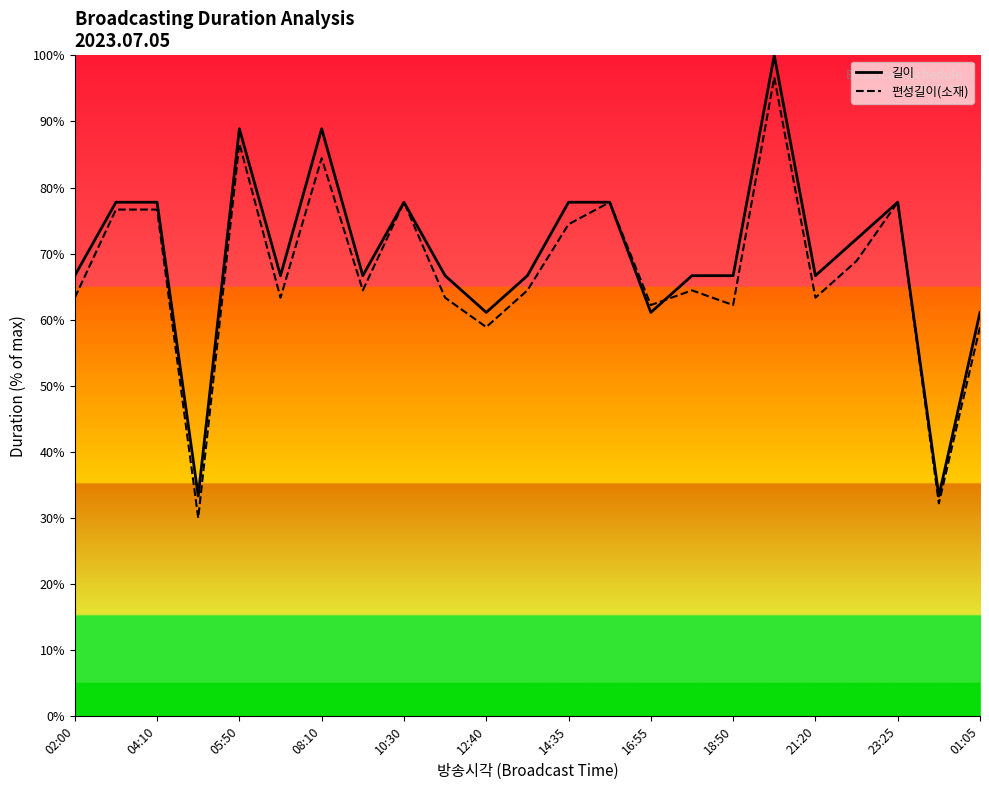

What is the smallest value displayed?

30.0